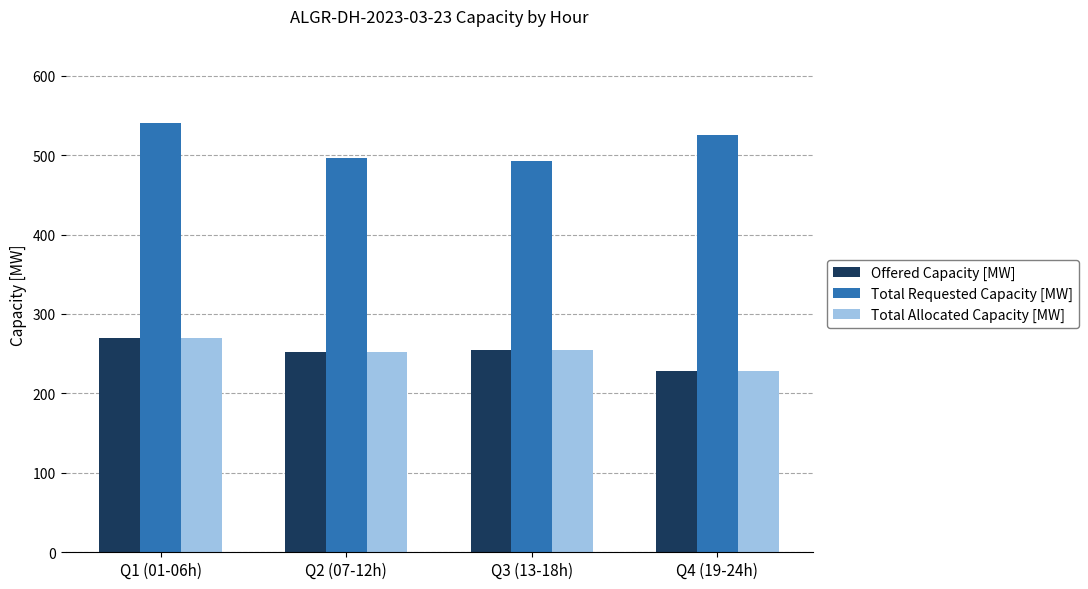

Is the value of Total Allocated Capacity [MW] at Q2 (07-12h) greater than the value of Total Requested Capacity [MW] at Q3 (13-18h)?

No